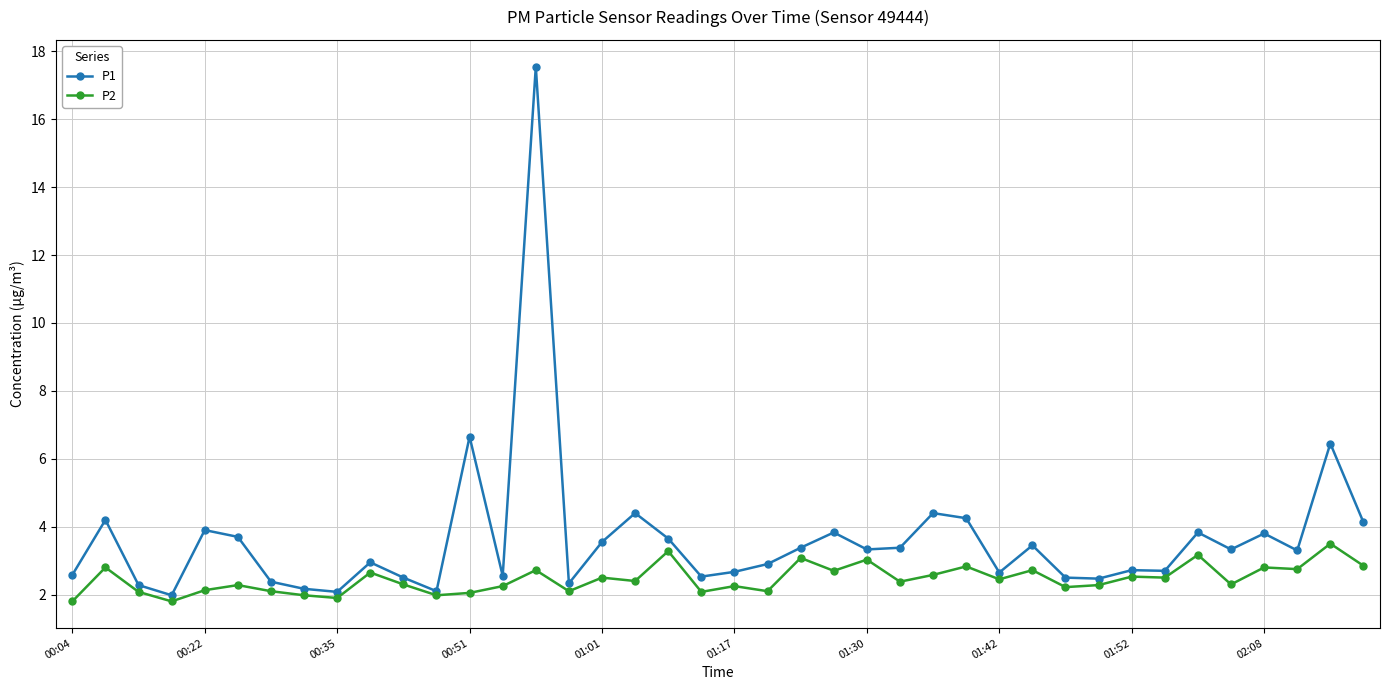

True or false: P1 has more than 2 points higher than both neighbors.

True